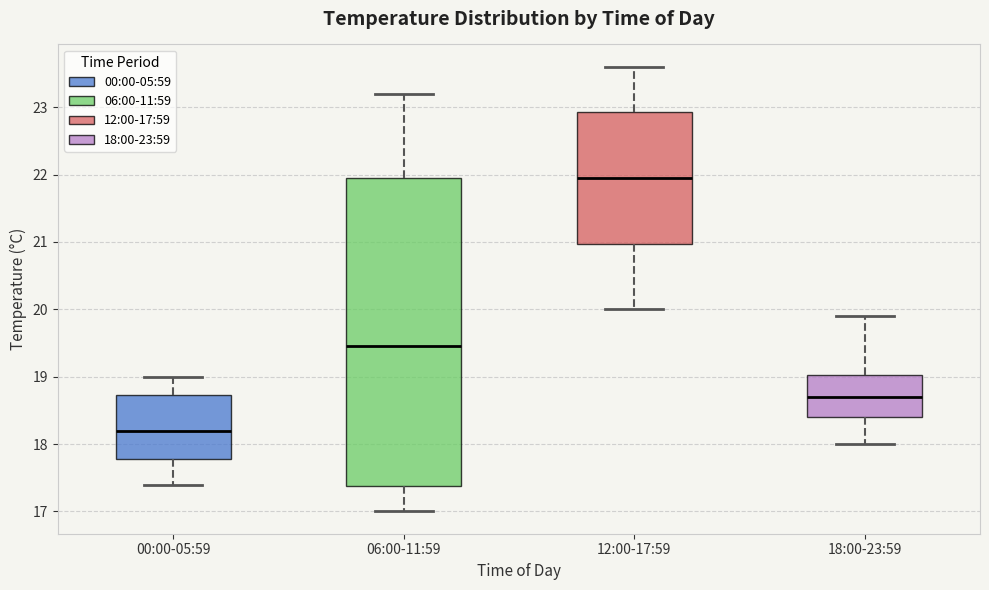

Reading left to right, transcribe this box plot: for each box, give where its median line is, the range the box spans, and where its two whiskers end, as read against the y-axis. The values are not printed on the chart, so give them approximately, as read against the axis.

00:00-05:59: median 18.2, box 17.8 to 18.7, whiskers 17.4 to 19.0
06:00-11:59: median 19.5, box 17.4 to 22.0, whiskers 17.0 to 23.2
12:00-17:59: median 22.0, box 21.0 to 22.9, whiskers 20.0 to 23.6
18:00-23:59: median 18.7, box 18.4 to 19.0, whiskers 18.0 to 19.9